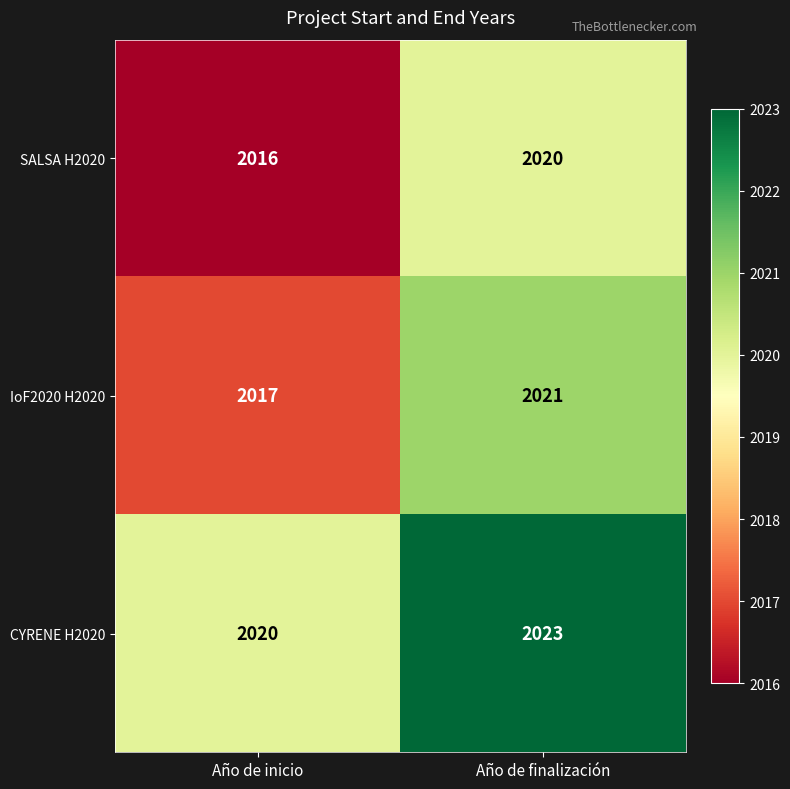

Is the value of CYRENE H2020 at Año de finalización greater than the value of IoF2020 H2020 at Año de inicio?

Yes